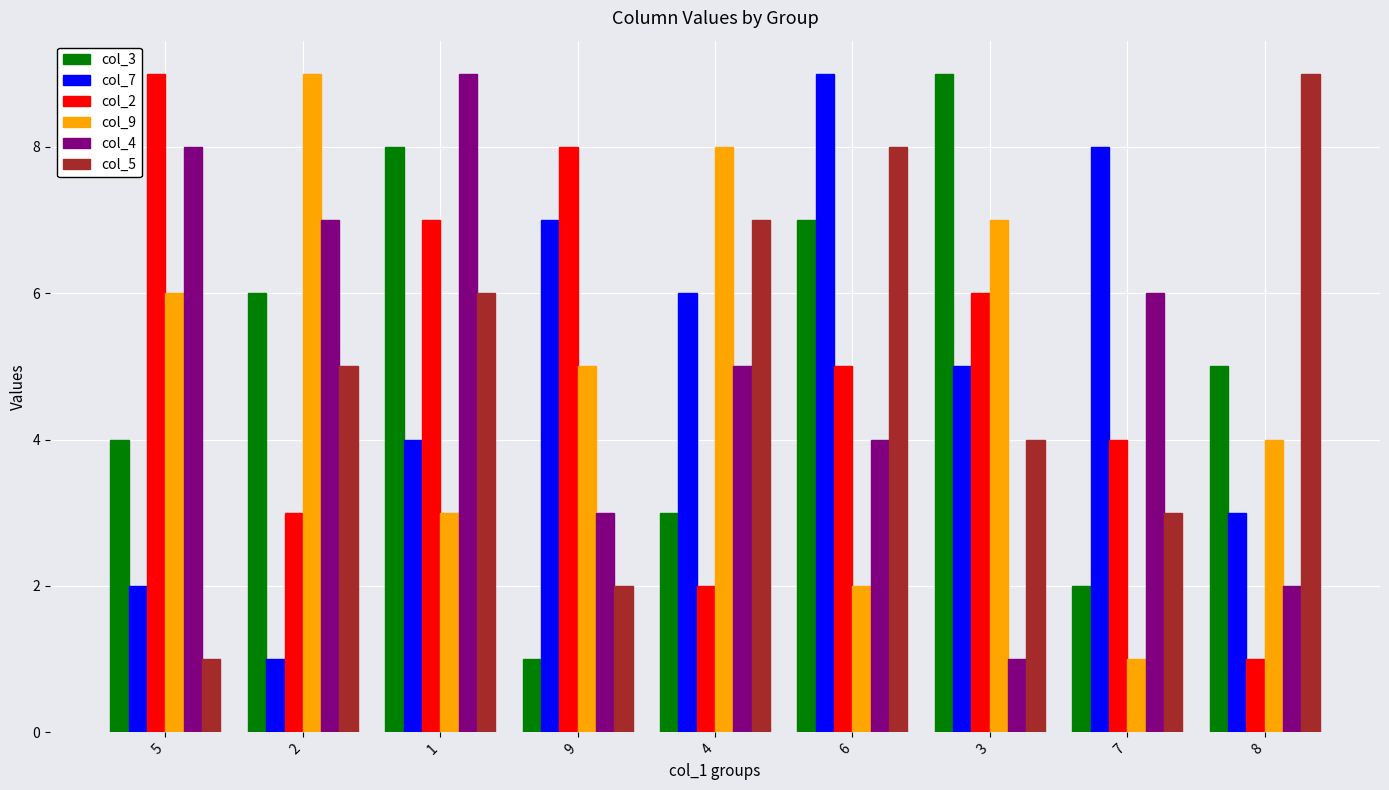

Is the value of col_5 at 6 greater than the value of col_2 at 5?

No